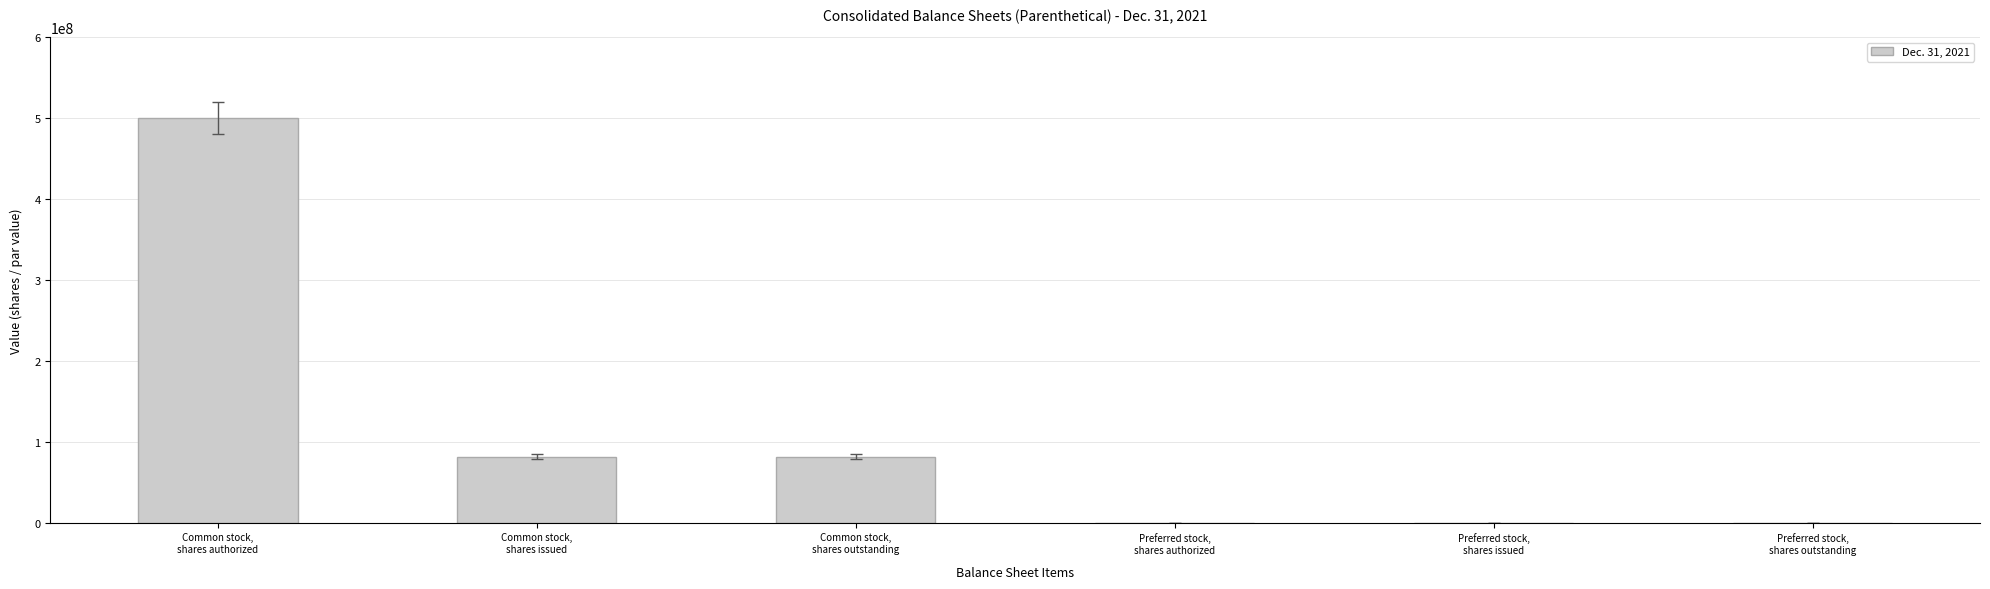

What is the sum of all values?

663286696